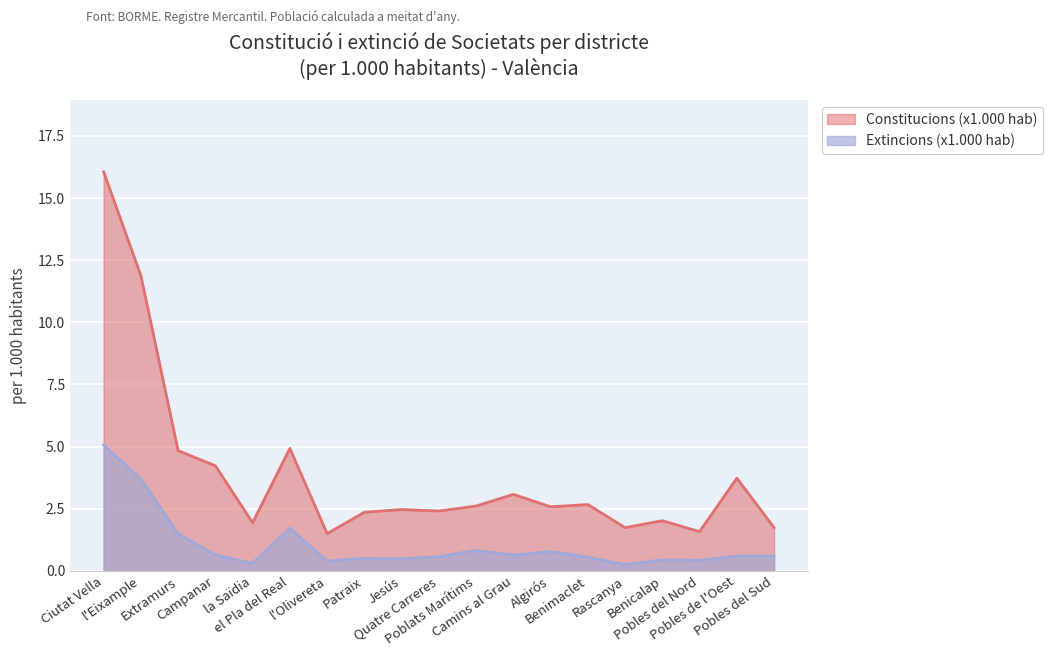

Is the value of Extincions (x1.000 hab) at Poblats Marítims greater than the value of Constitucions (x1.000 hab) at Ciutat Vella?

No